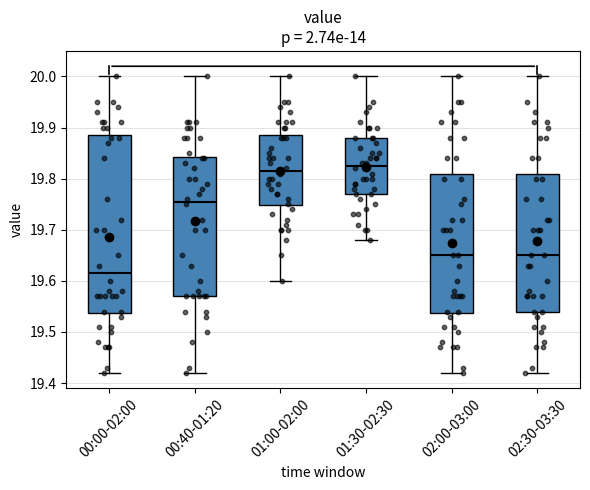

Where does the median line of the box for 02:00-03:00 sit on the y-axis? The values are not printed on the chart, so give them approximately, as read against the axis.

19.65